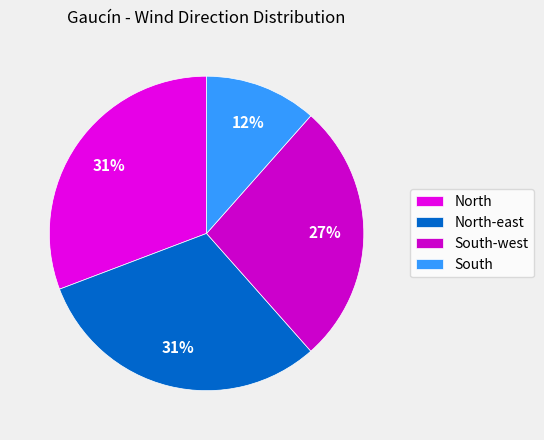

What is the smallest slice in the pie chart?

South